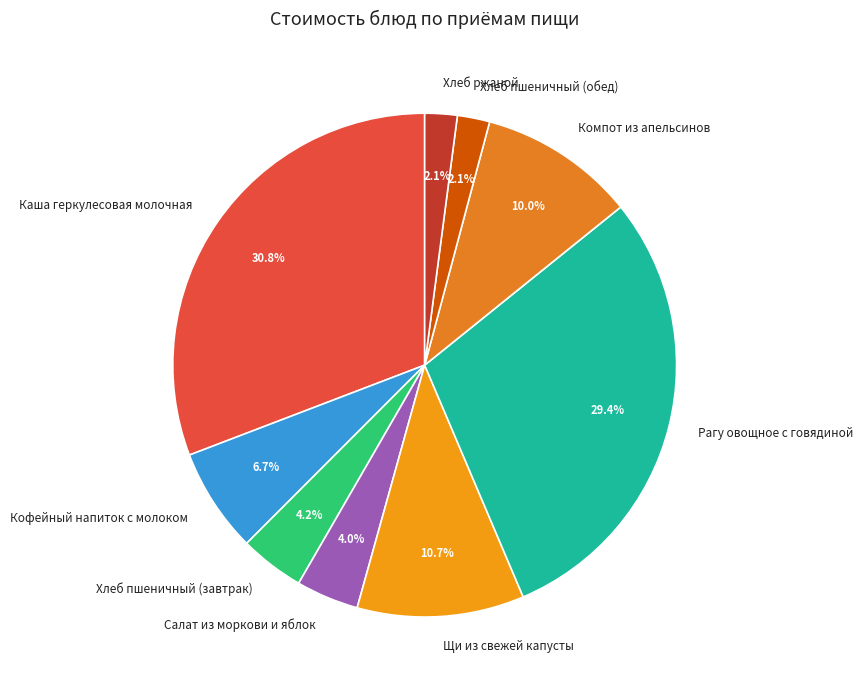

Approximately how many times larger is the value at Салат из моркови и яблок compared to Кофейный напиток с молоком?

0.6